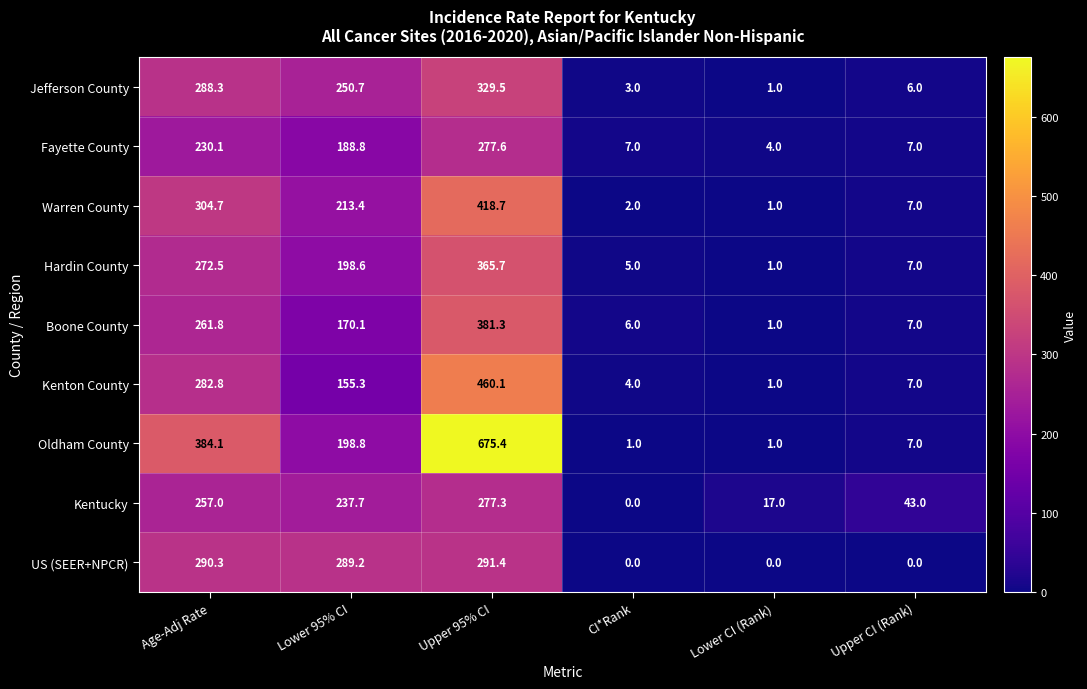

Is the value of US (SEER+NPCR) at Upper 95% CI greater than the value of Jefferson County at CI*Rank?

Yes